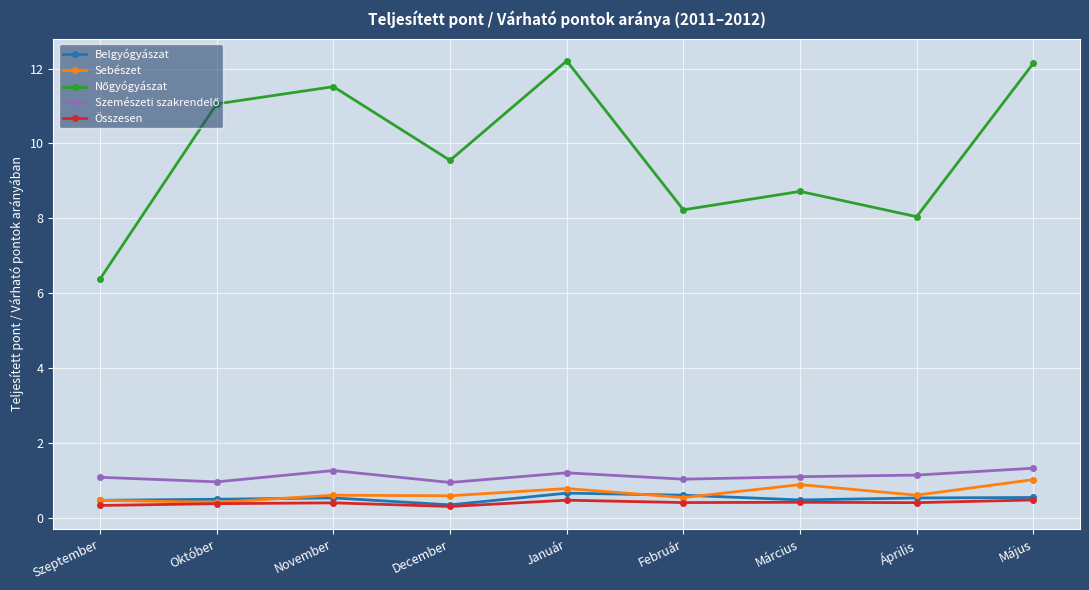

Does the chart display data point markers on the line(s)?

Yes